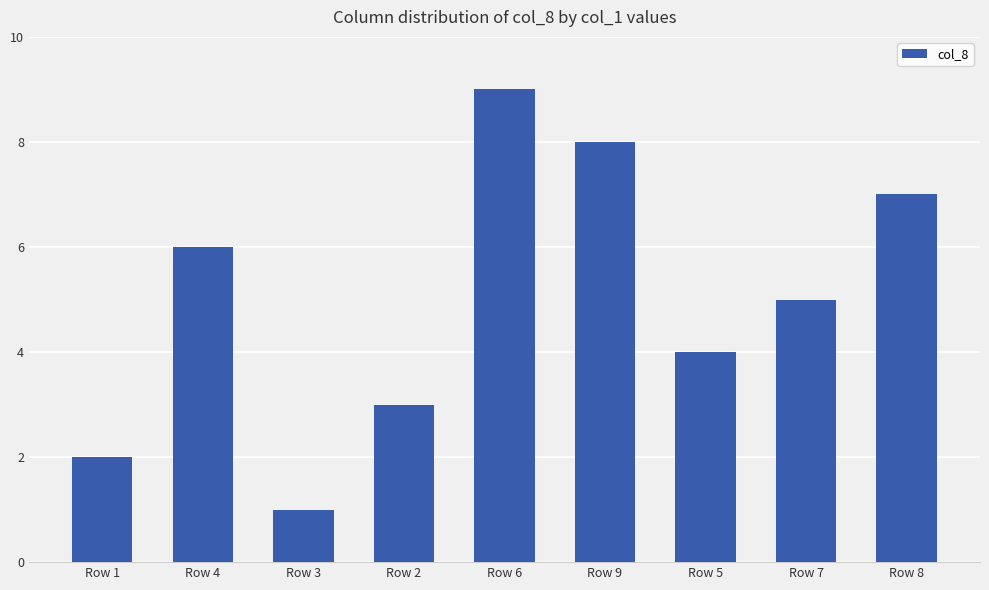

Approximately how many times larger is the value at Row 4 compared to Row 5?

1.5